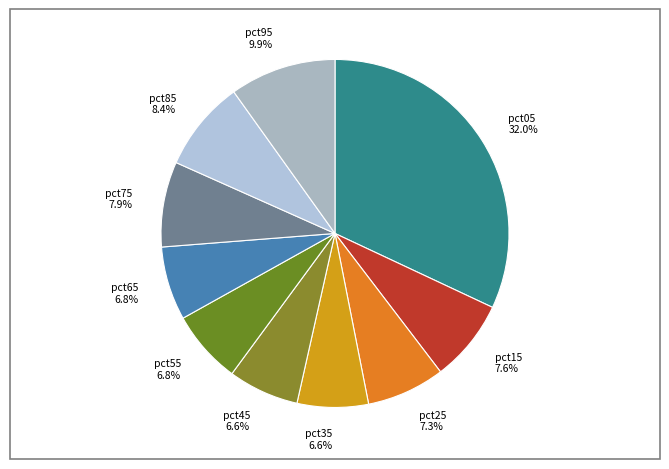

How many segments does this pie chart have?

10